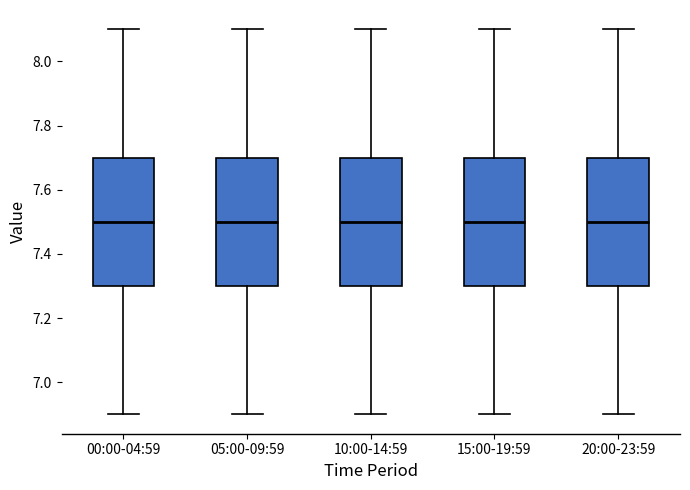

Where is the upper edge of the box for 15:00-19:59 on the y-axis? The values are not printed on the chart, so give them approximately, as read against the axis.

7.7